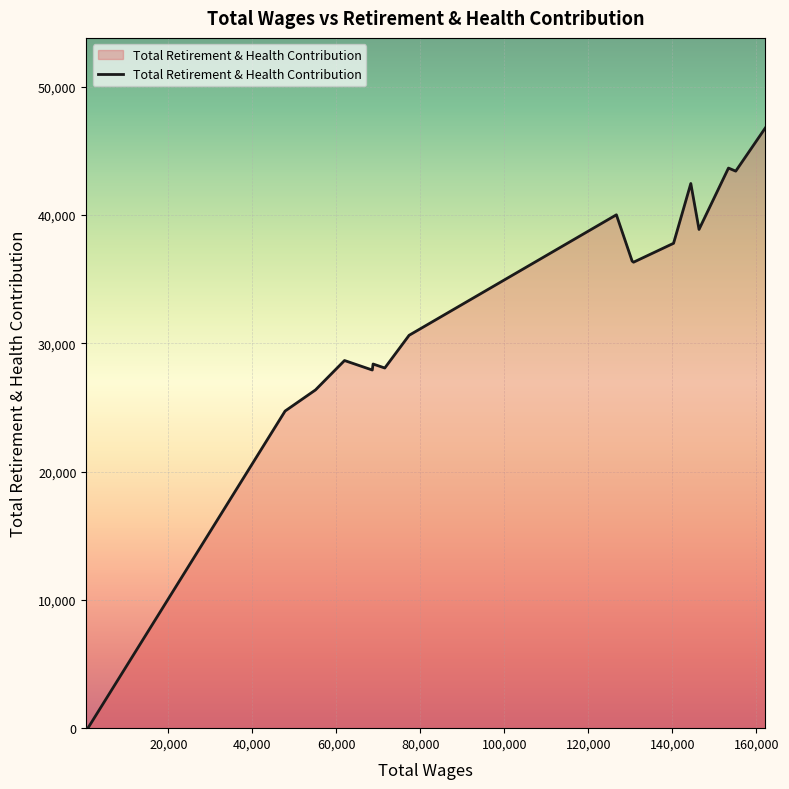

What is the maximum value shown in the chart?

46790